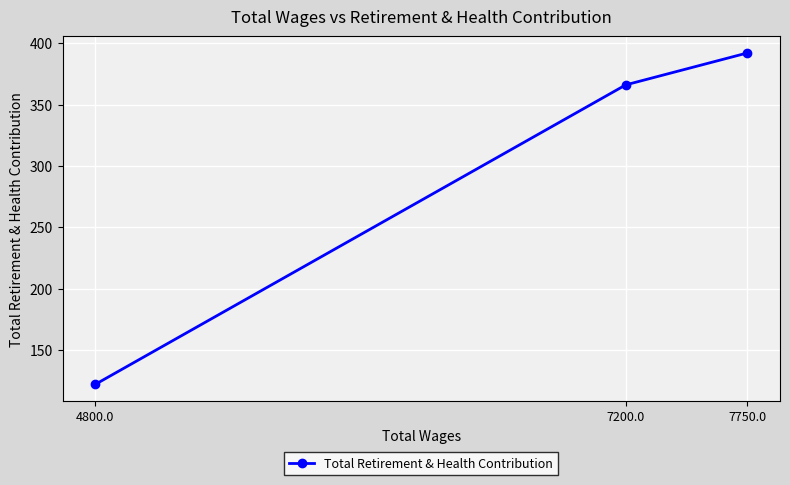

What is the sum of the values at 4800.0 and 7750.0?

514